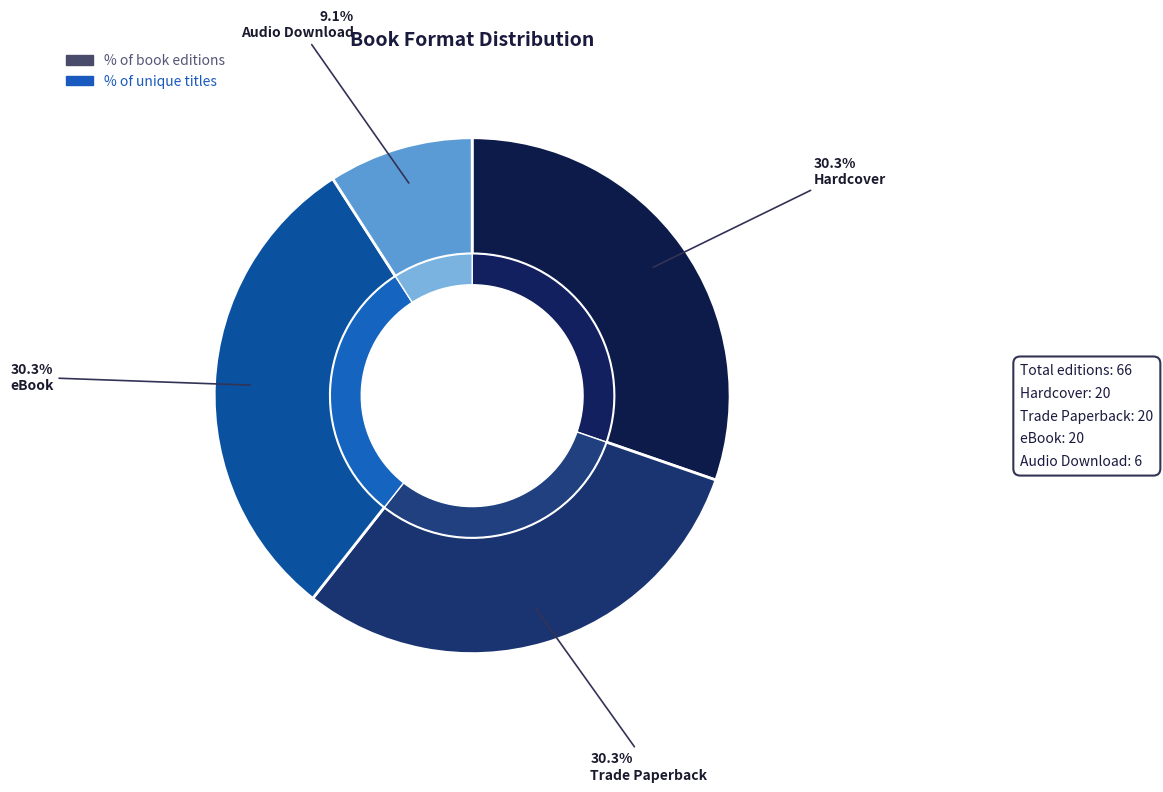

Which category has the smallest portion of the pie?

Audio Download